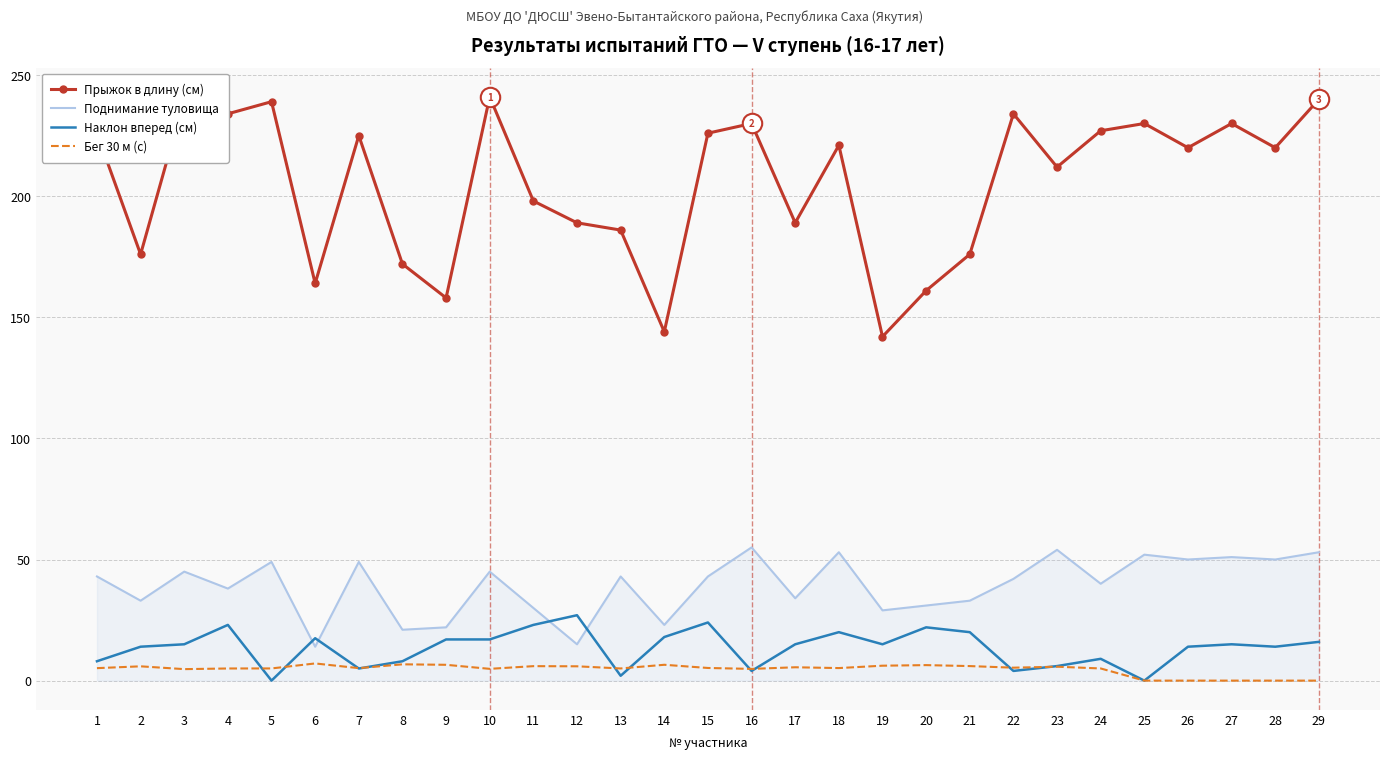

Which series has the largest total across all categories?

Прыжок в длину (см)